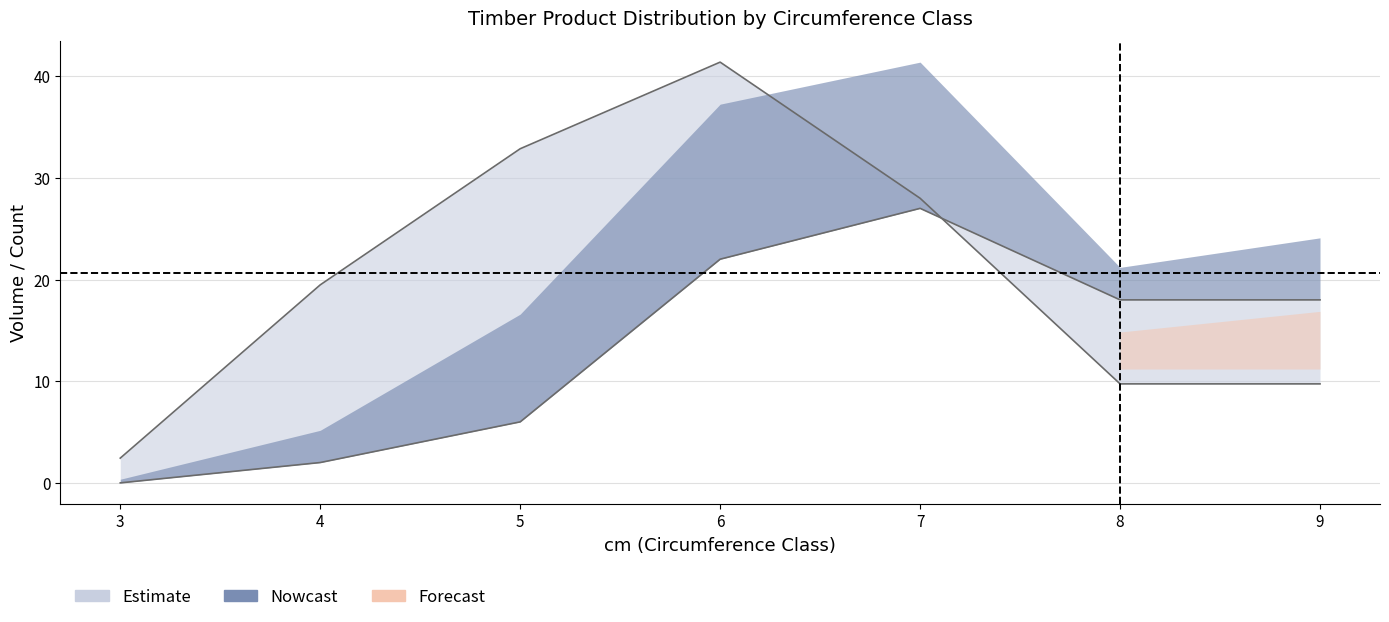

Which label corresponds to the smallest value in the chart?

3